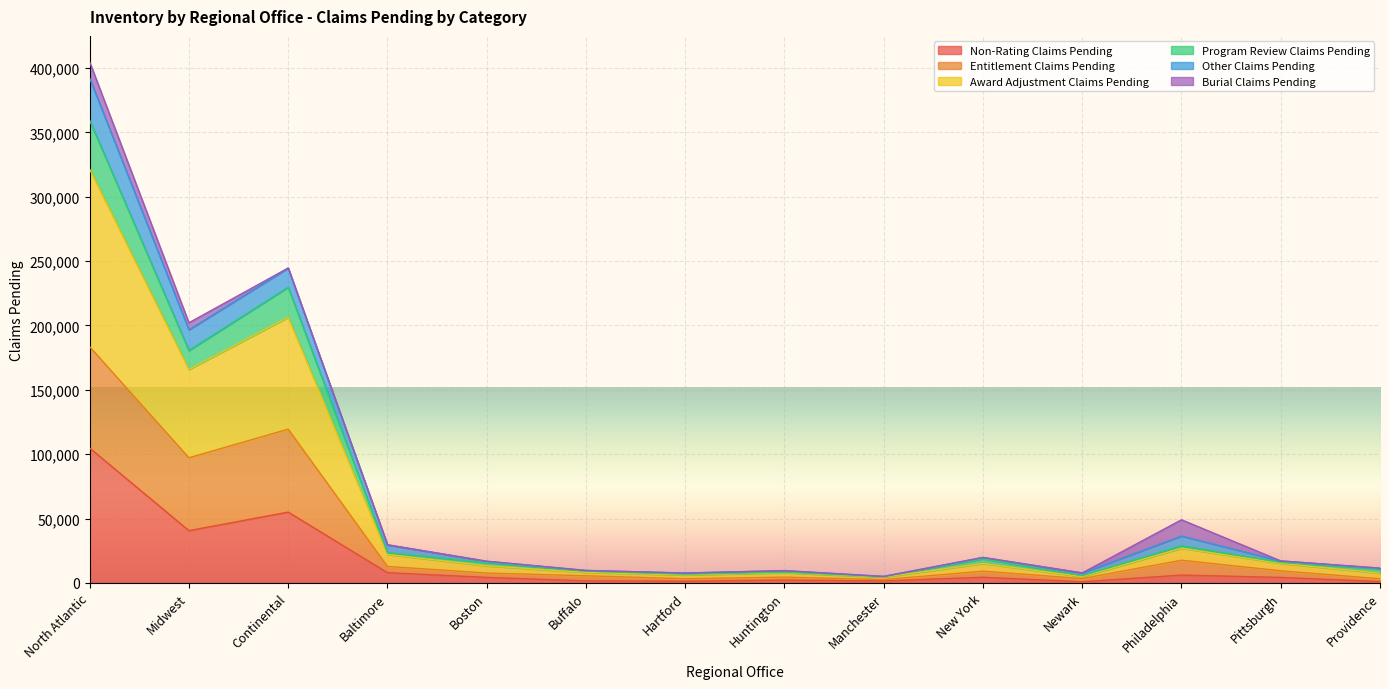

Where is the first local minimum for Award Adjustment Claims Pending?

Midwest